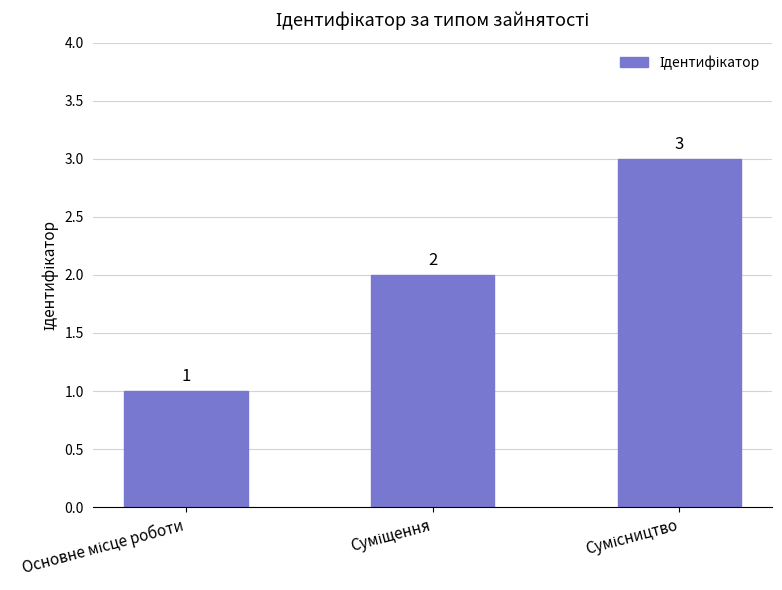

Does the chart contain any negative values?

No